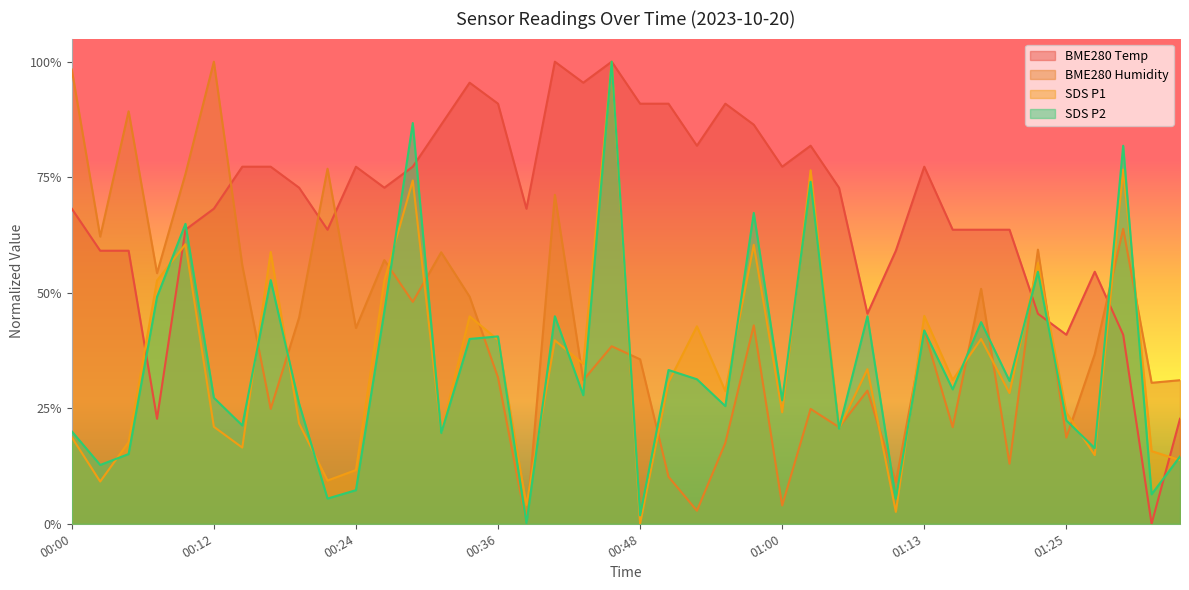

What are all the series names shown in the legend?

BME280 Temp, BME280 Humidity, SDS P1, SDS P2